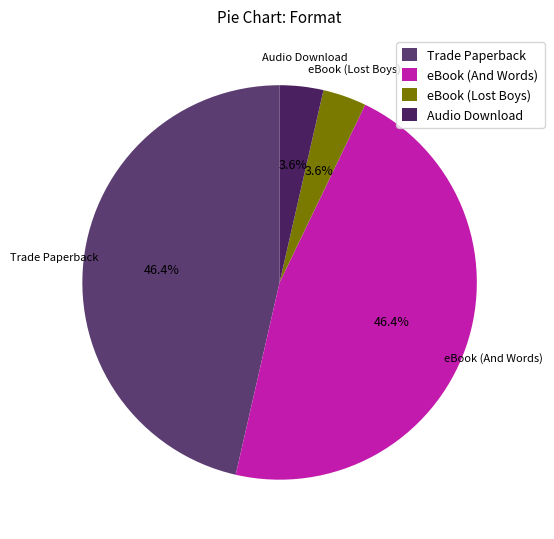

To the nearest percent, what percentage of the pie is Trade Paperback?

46%